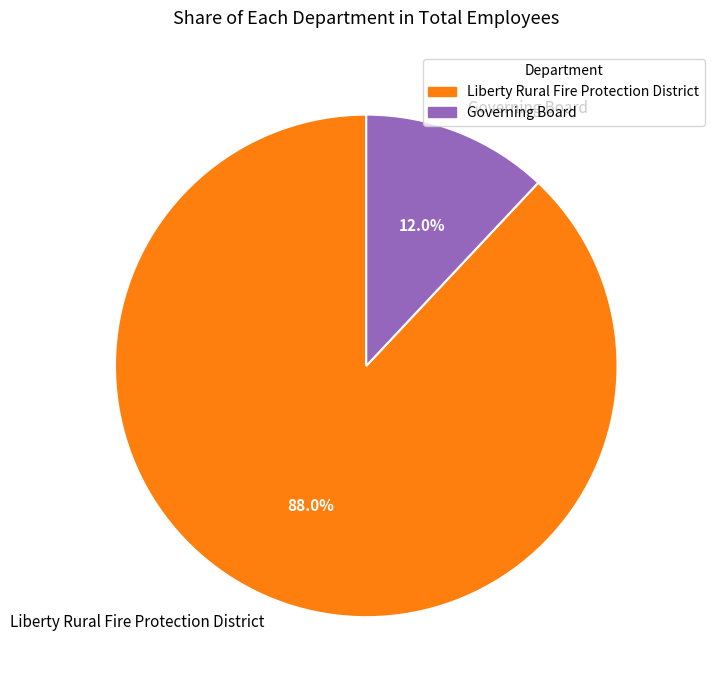

What is the smallest slice in the pie chart?

Governing Board